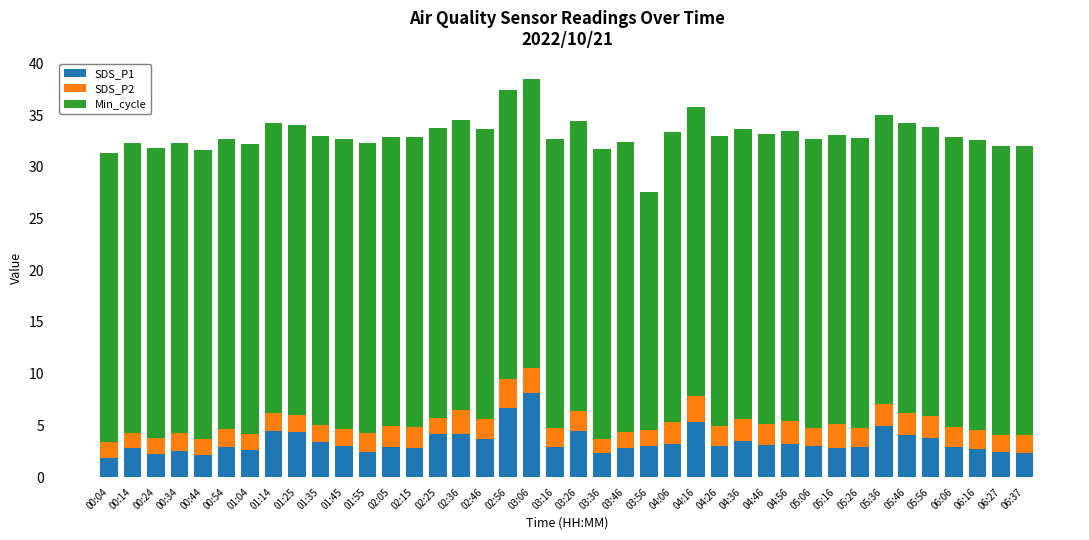

What is the difference between the second highest and second lowest values in the SDS_P1 series?

4.6